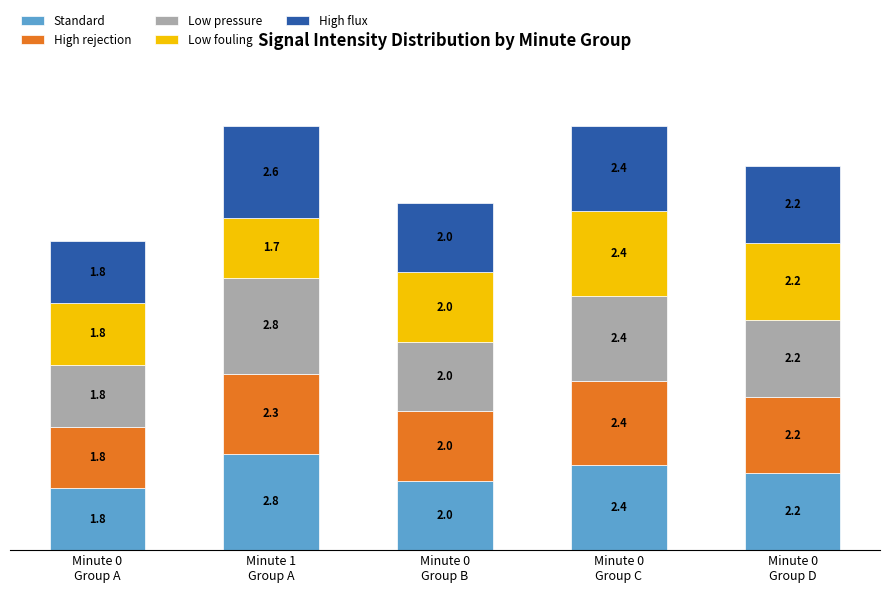

What is the minimum value for Standard?

1.8